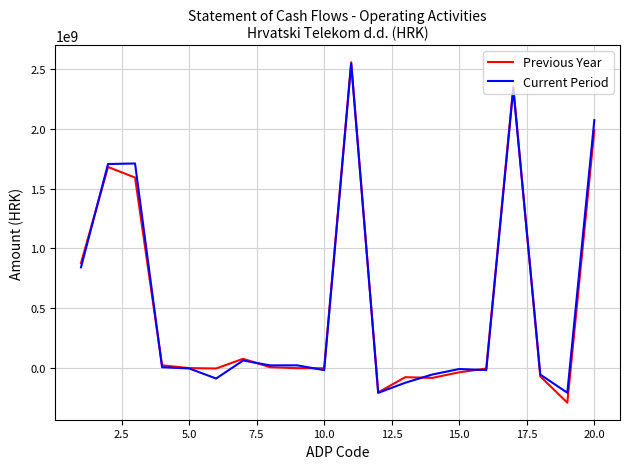

What is the lowest value of the Current Period series?

-209366564